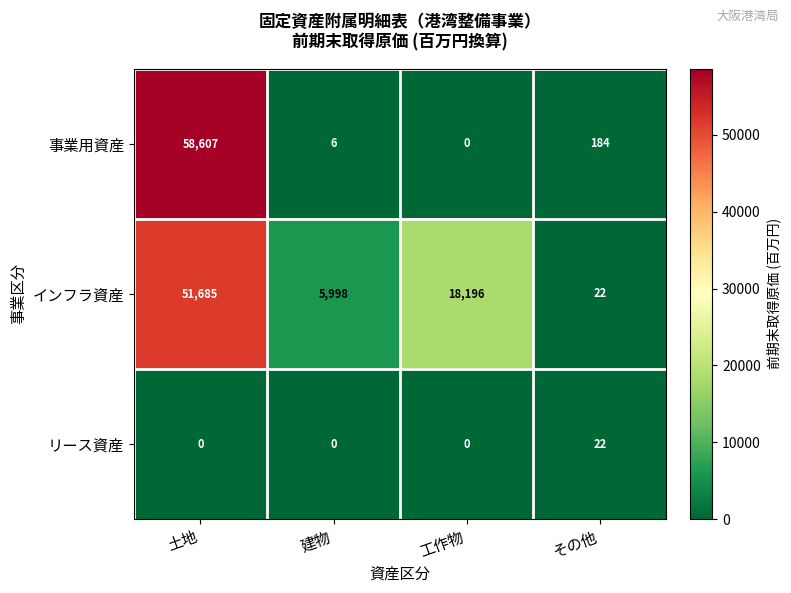

Which series changed the most between 土地 and その他?

事業用資産